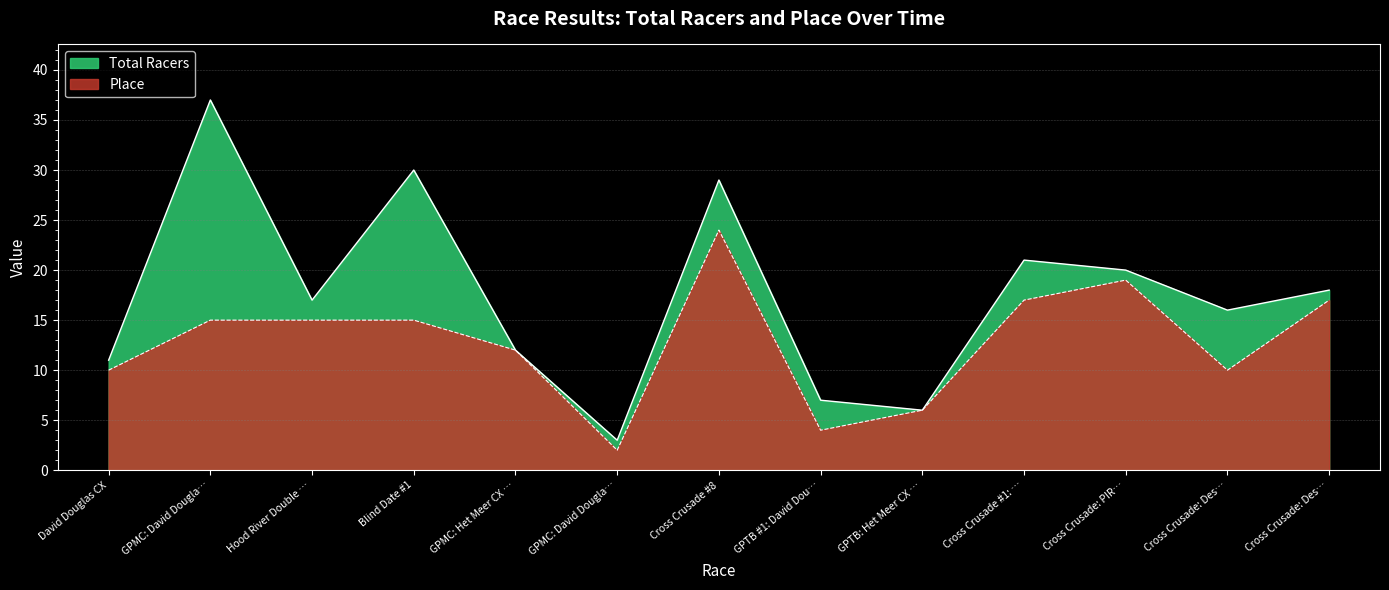

At which category is the sum across all series the highest?

Cross Crusade #8